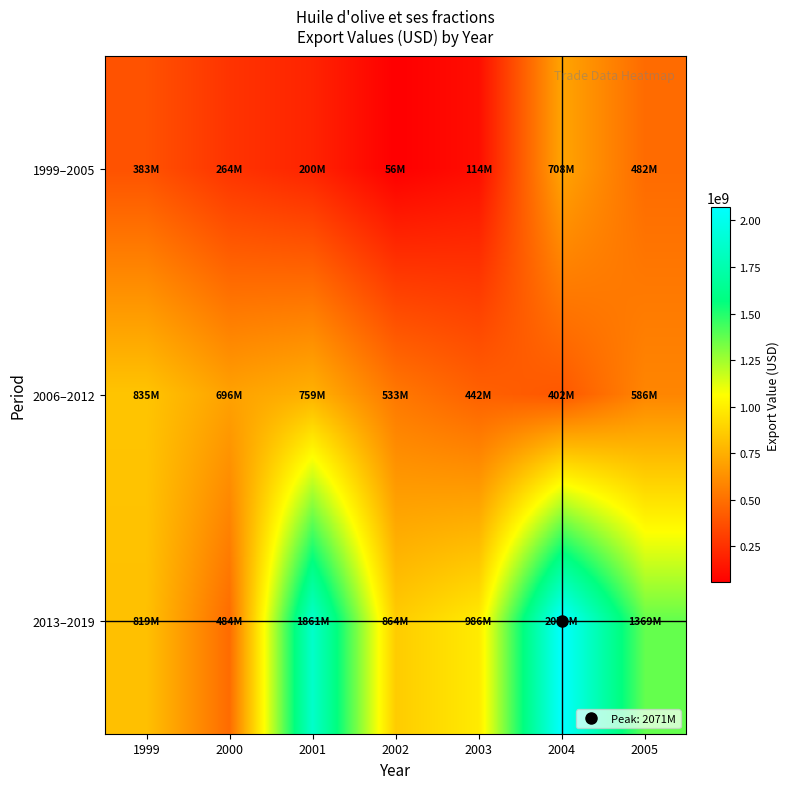

List the series in order of their peak value, lowest first.

1999–2005, 2006–2012, 2013–2019